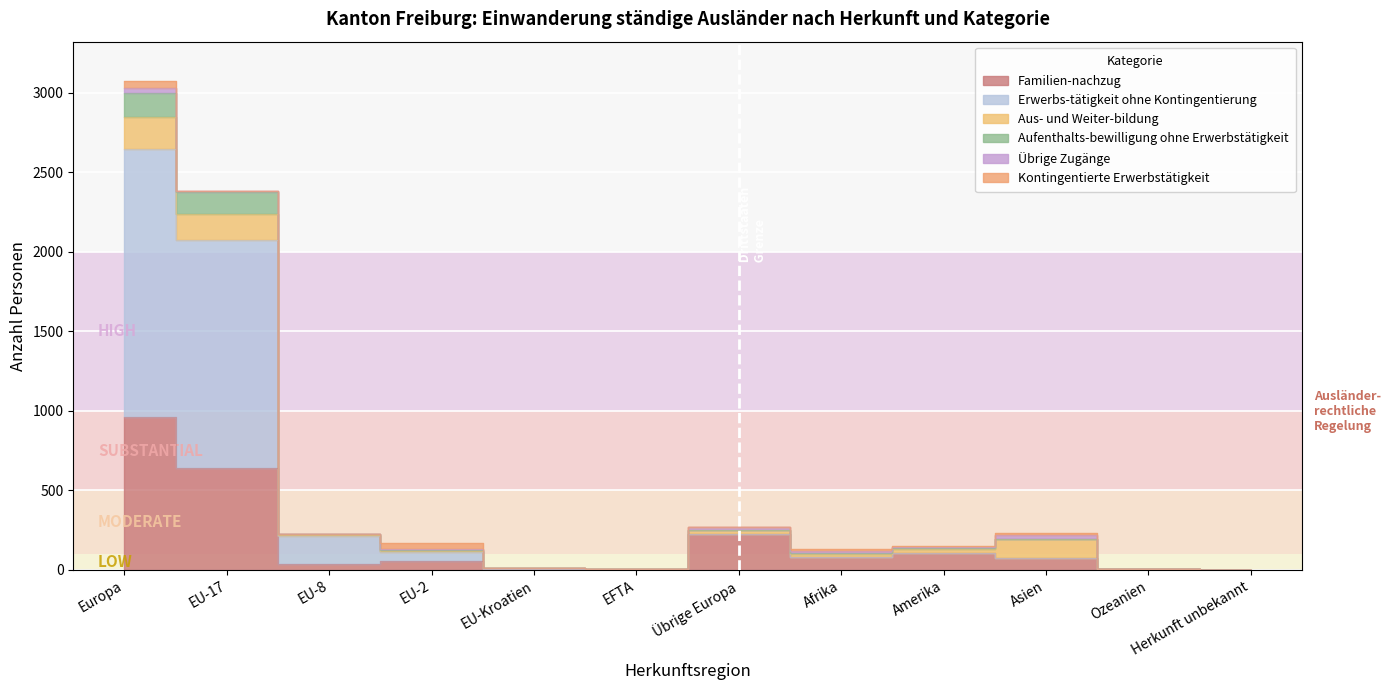

At which label does Erwerbs-tätigkeit ohne Kontingentierung reach its minimum?

Herkunft unbekannt